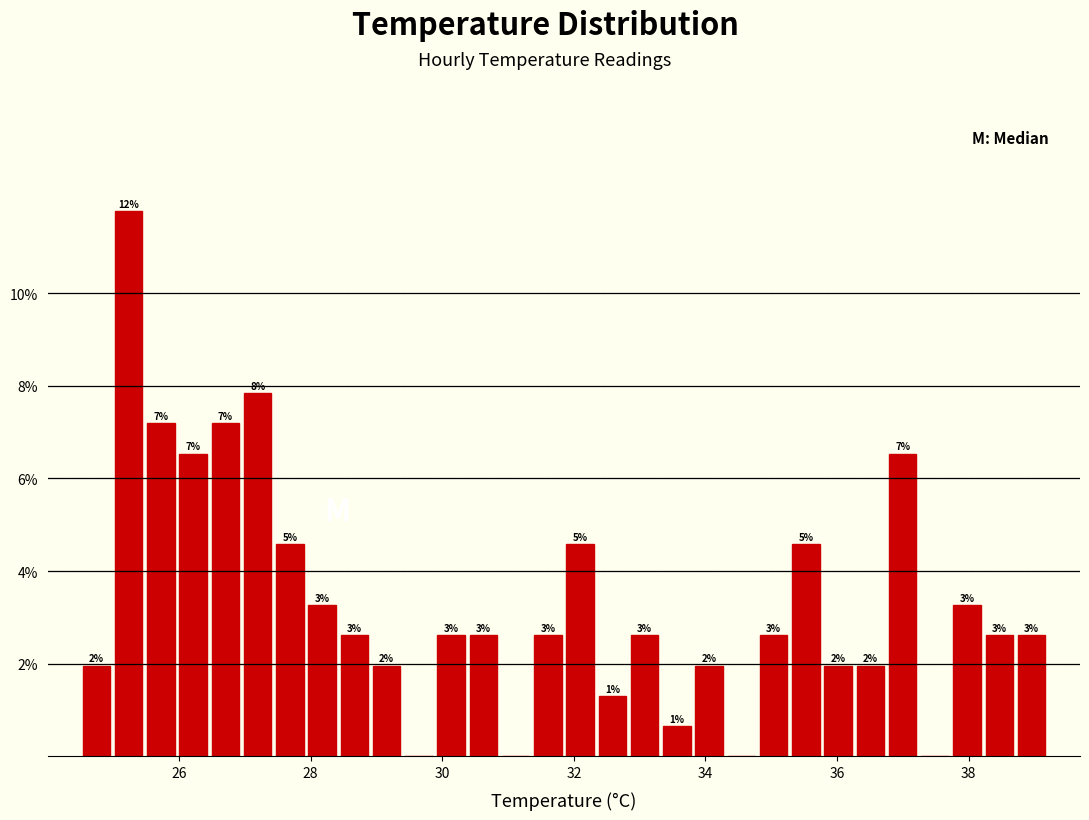

Around what value on the x-axis is the tallest bar? Give the approximate position of its centre, as read against the axis.

25.2